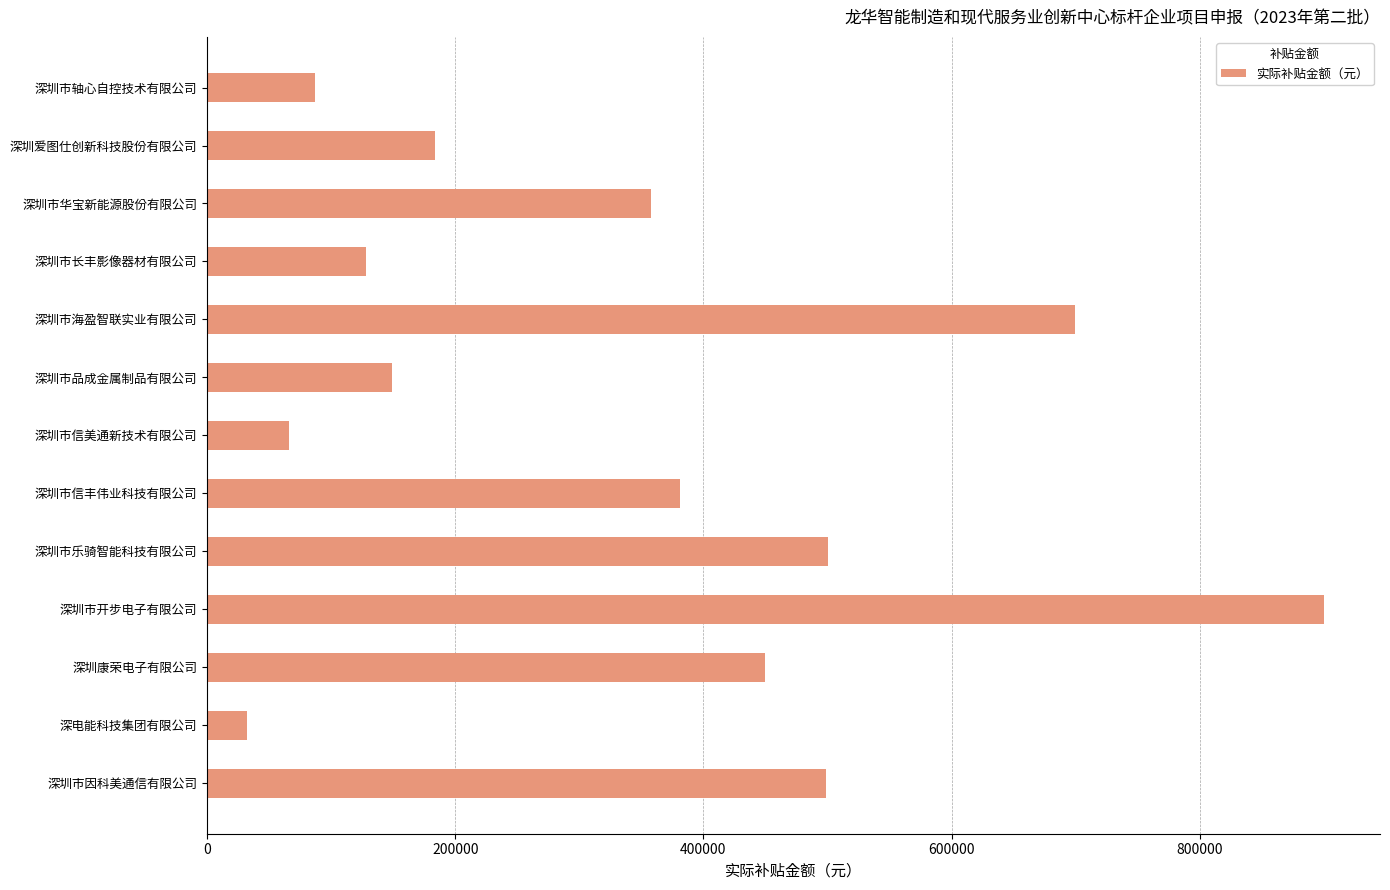

What is the change in value from 深圳市品成金属制品有限公司 to 深圳市因科美通信有限公司?

+350325.3